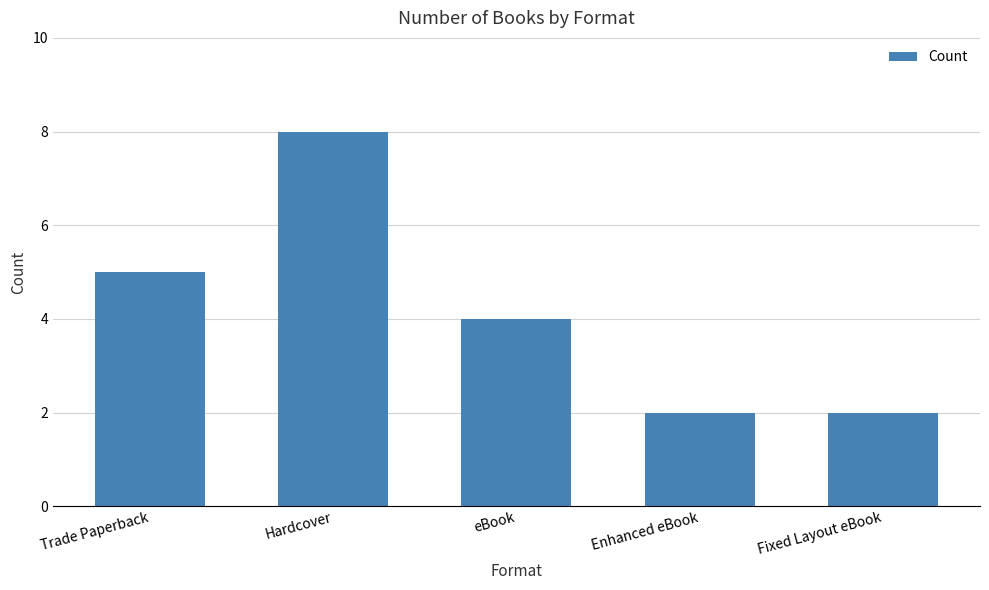

Are the bars grouped side by side (vs. stacked)?

No